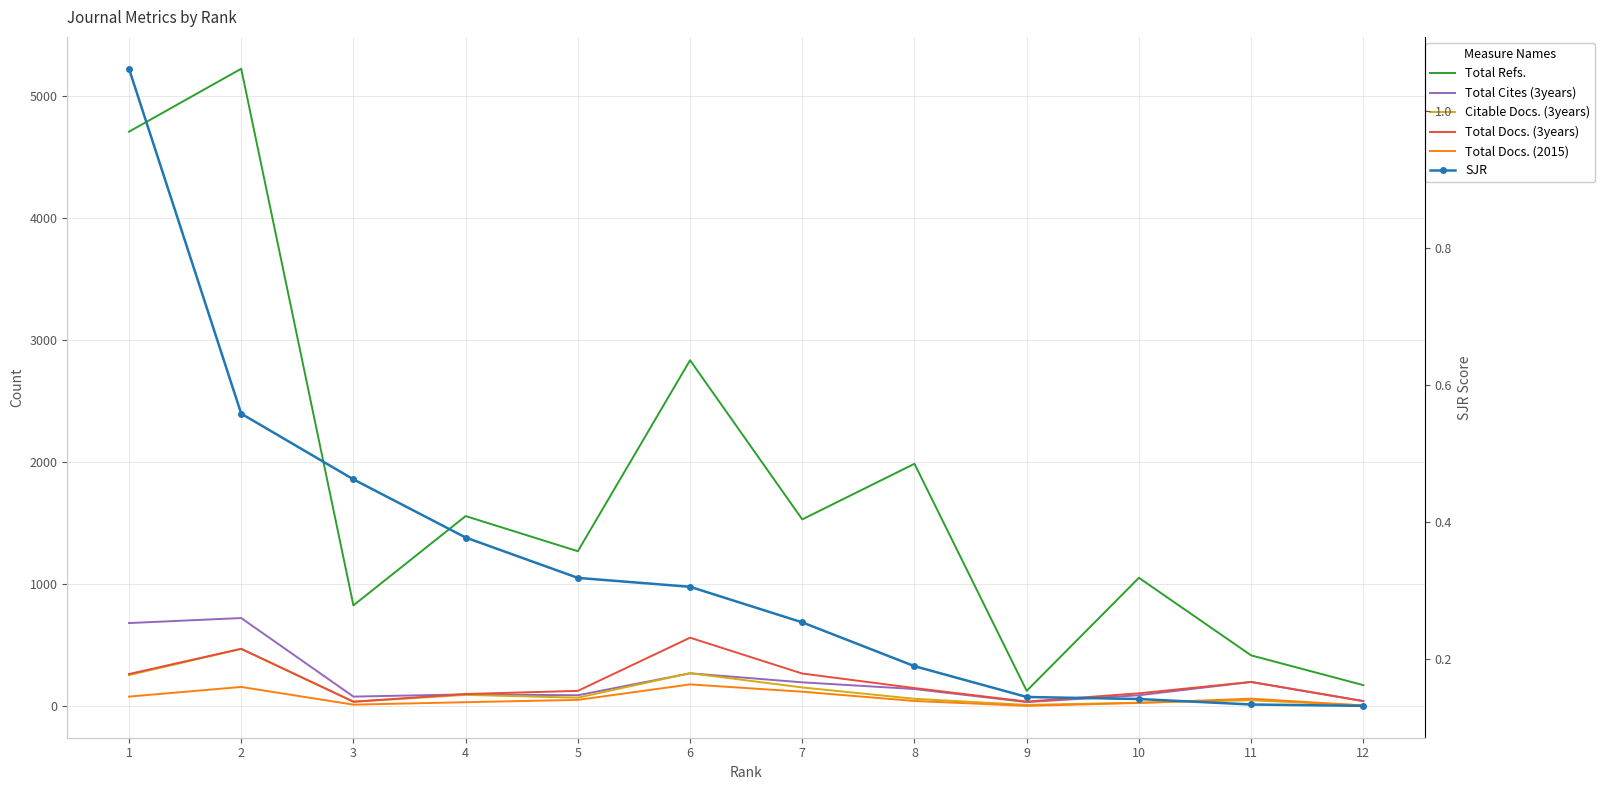

At which category is the sum across all series the highest?

2